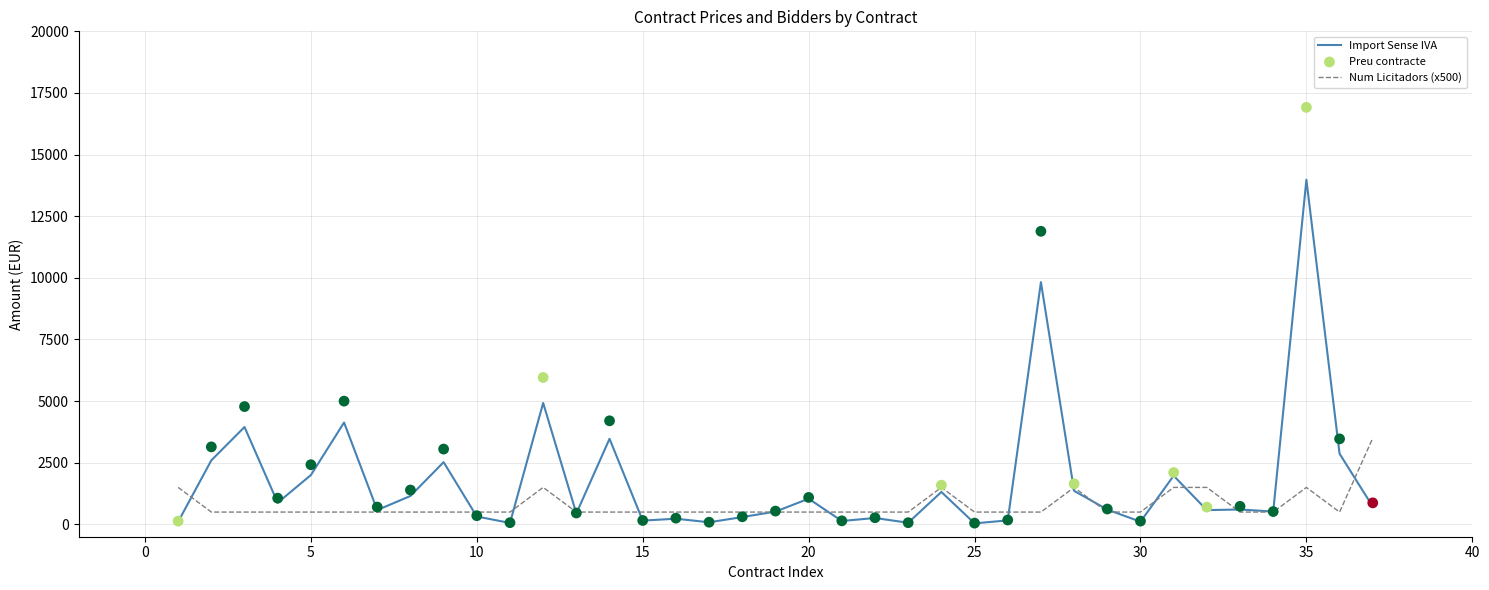

Which series reaches the minimum Y coordinate?

Import Sense IVA